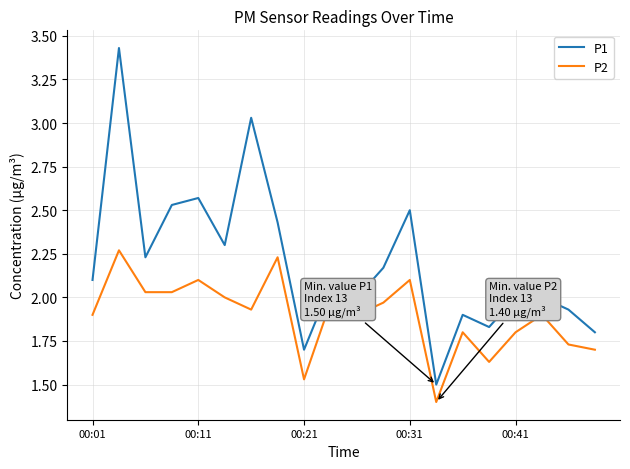

True or false: P1 and P2 intersect in this chart.

False